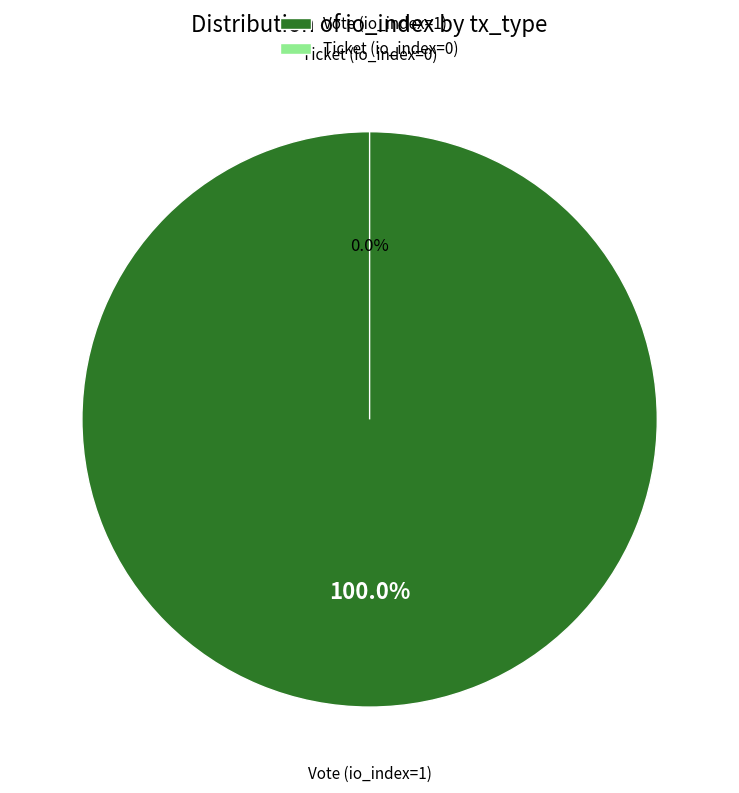

True or false: Ticket (io_index=0) accounts for 1% of the total.

False